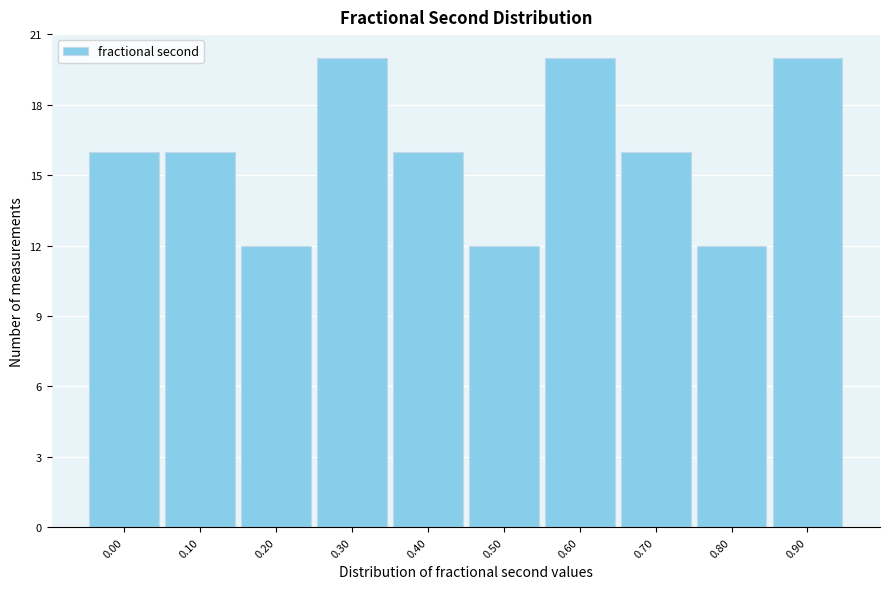

Reading left to right, transcribe all the data shown in this chart.

0.00=16	0.10=16	0.20=12	0.30=20	0.40=16	0.50=12	0.60=20	0.70=16	0.80=12	0.90=20